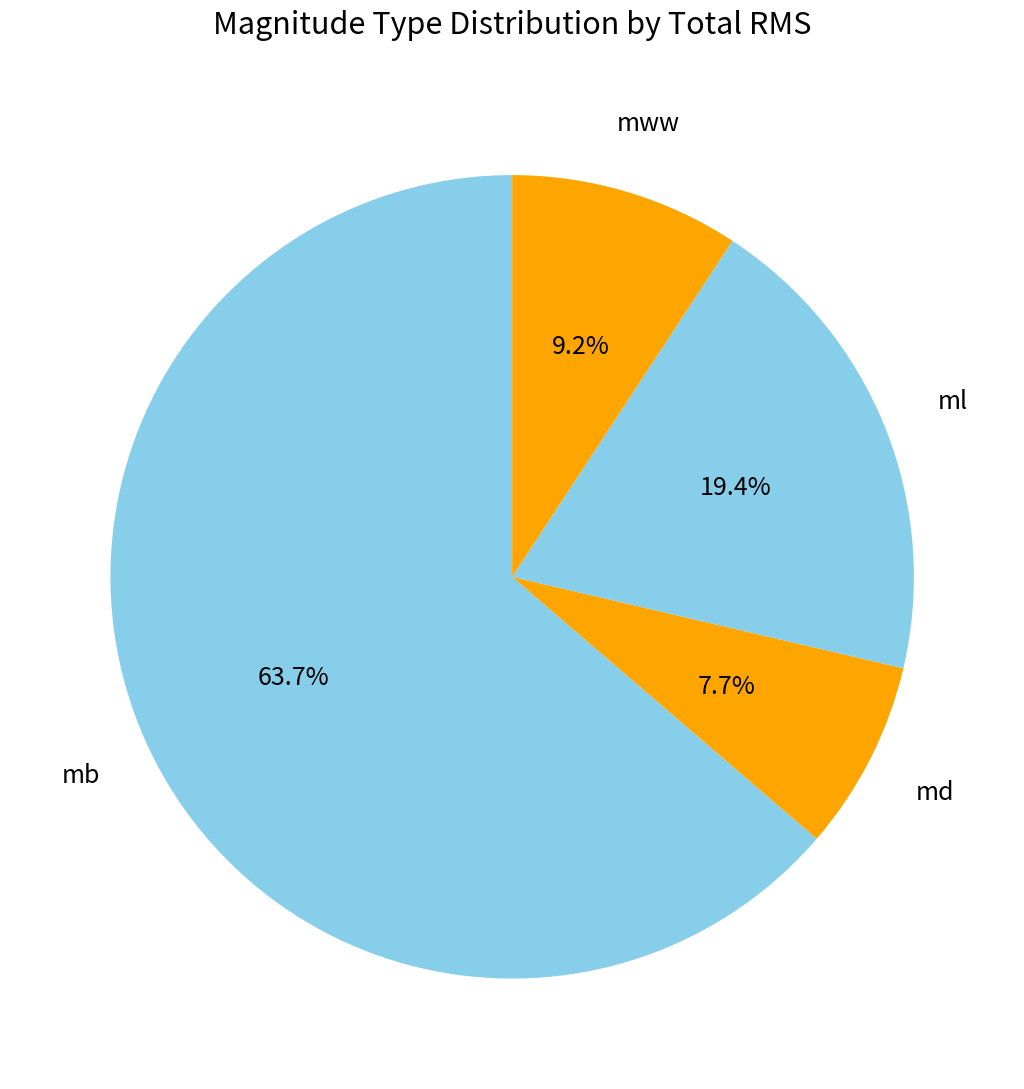

What is the ratio of the value at ml to the value at md?

2.5